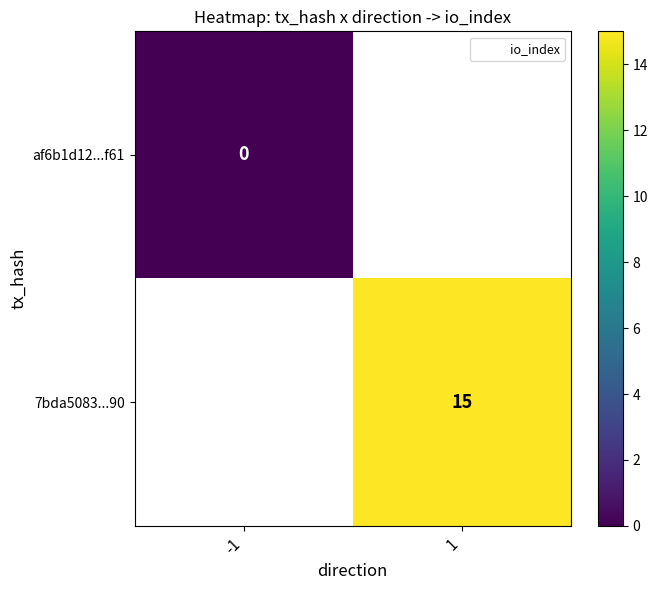

Between -1 and 1, which is larger?

1